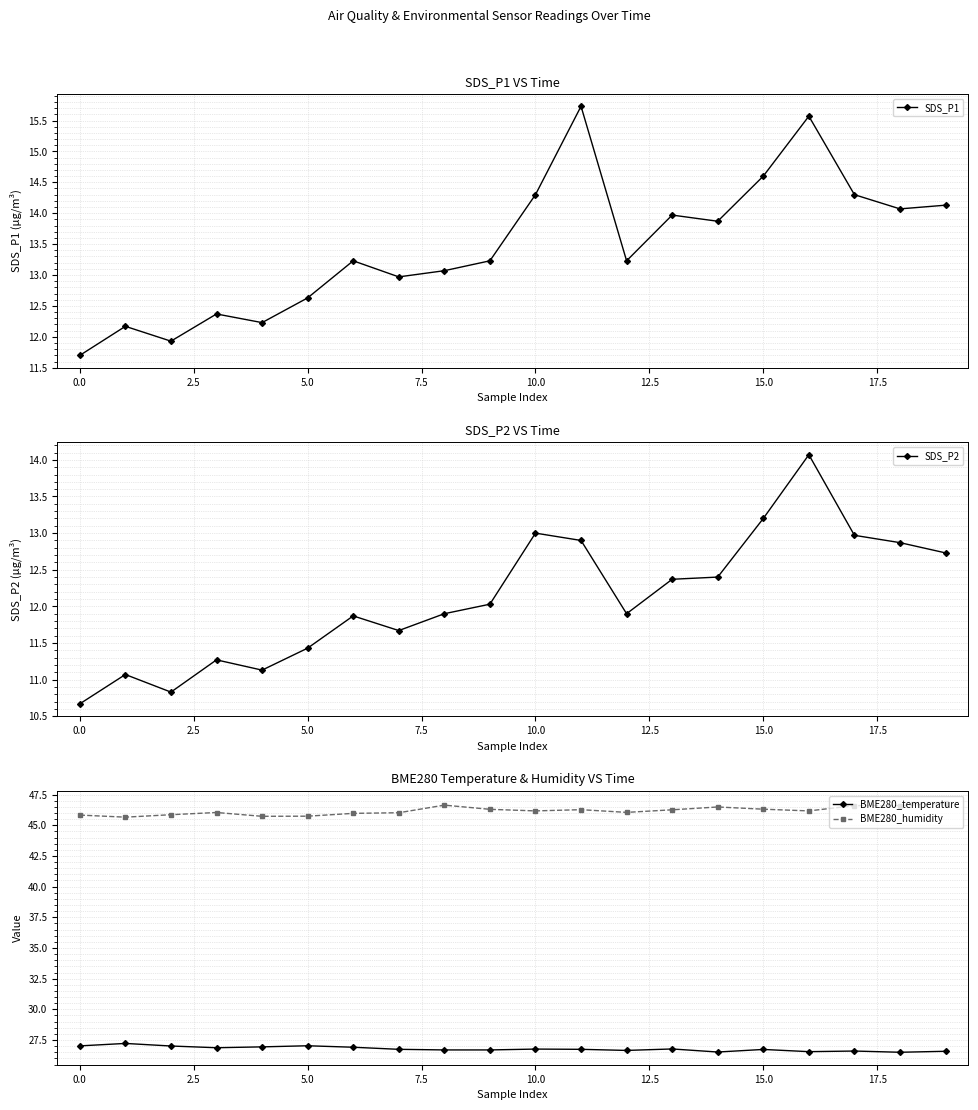

How many interior local peaks does the SDS_P1 series have?

6